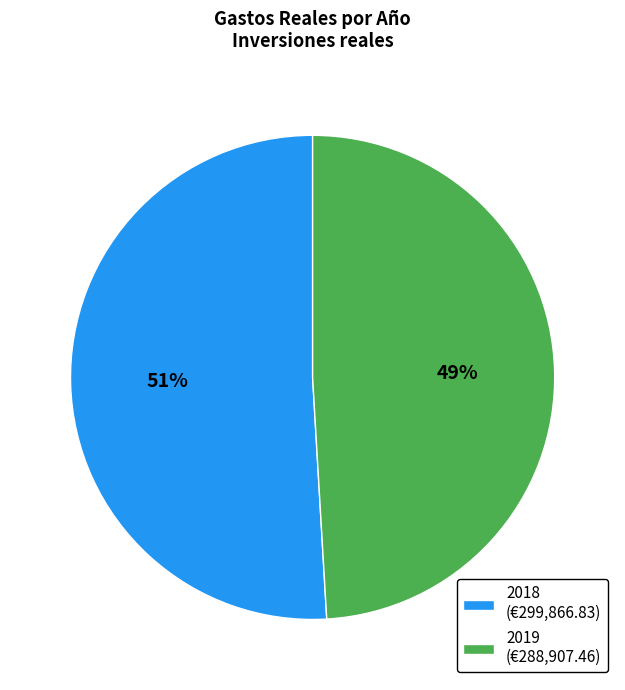

Which has a higher value, 2018 or 2019?

2018